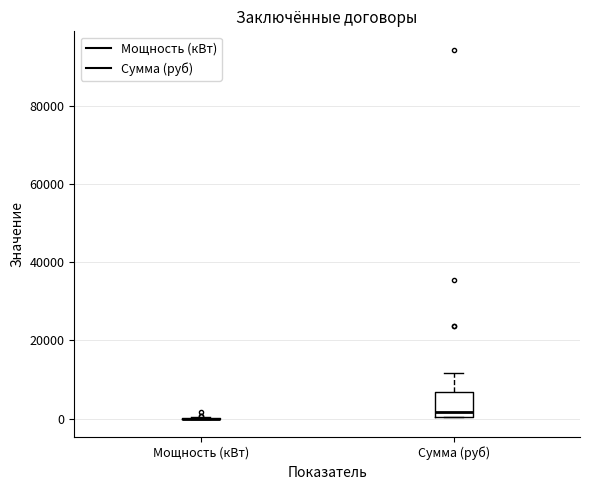

Reading left to right, read every box against the y-axis: the position of its median line, the range the box covers, and the ends of its whiskers. The values are not printed on the chart, so give them approximately, as read against the axis.

Мощность (кВт): box collapsed to a line at 0, whiskers 0 to 0
Сумма (руб): median 2000, box 0 to 6000, whiskers 0 to 12000